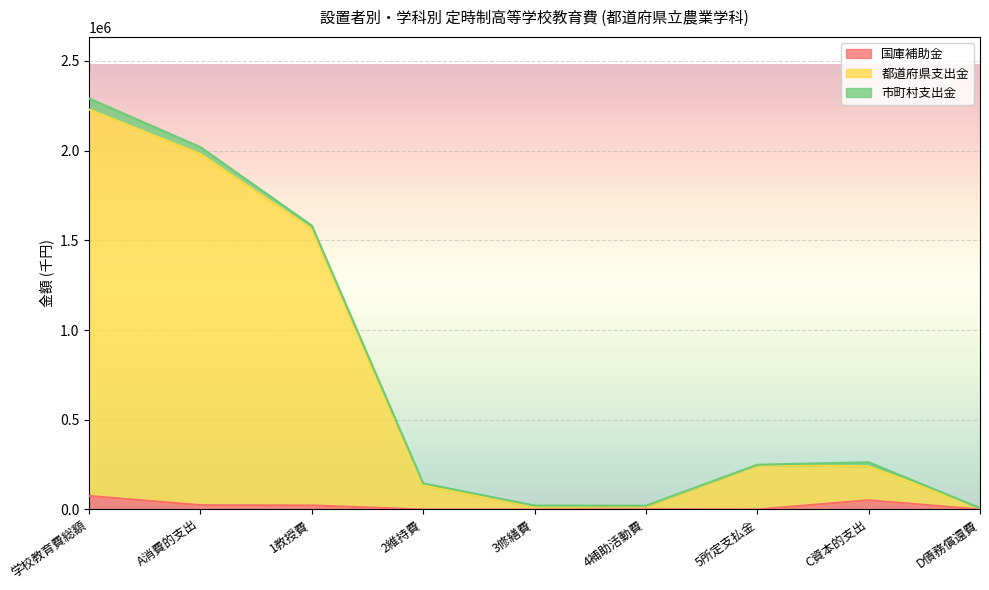

What is the spread (max minus min) of values at C資本的支出?

188920